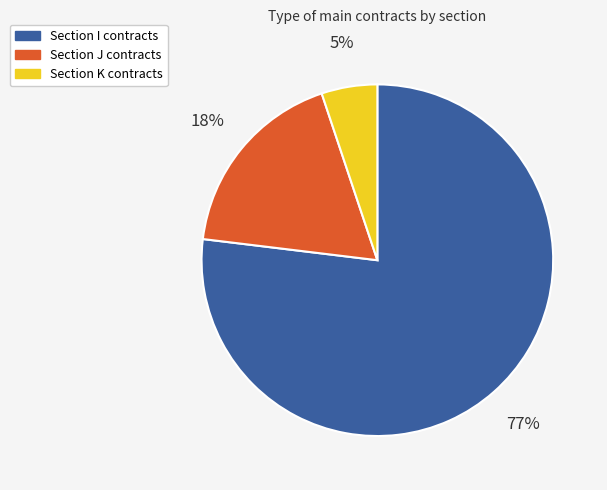

Is there a majority slice in this chart?

Yes